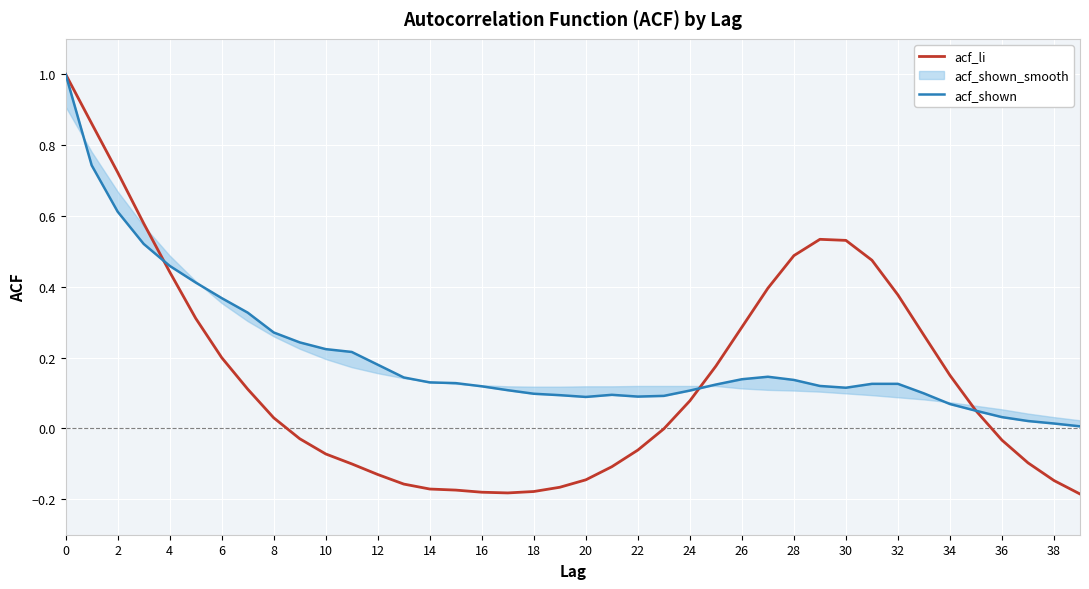

Which series has the largest range (max minus min)?

acf_li